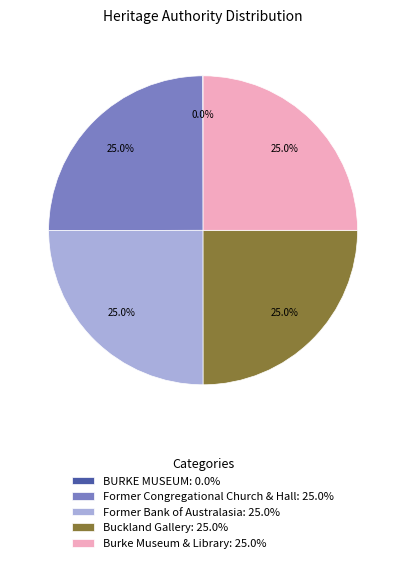

Approximately how many times larger is the value at Burke Museum & Library: 25.0% compared to Former Congregational Church & Hall: 25.0%?

1.0